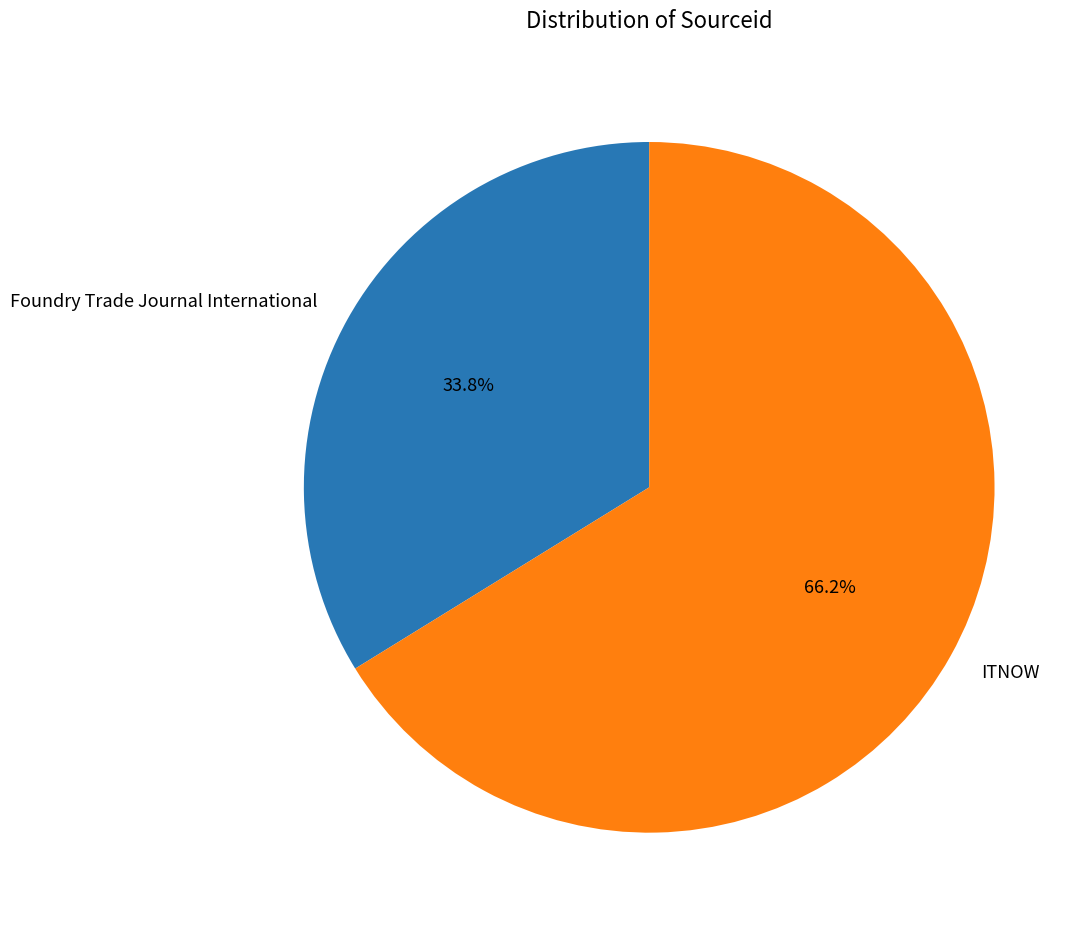

True or false: Foundry Trade Journal International accounts for 48% of the total.

False